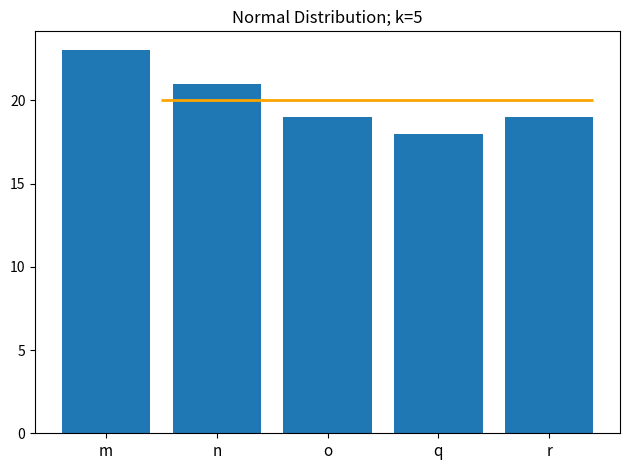

How many values are between 19 and 21?

3